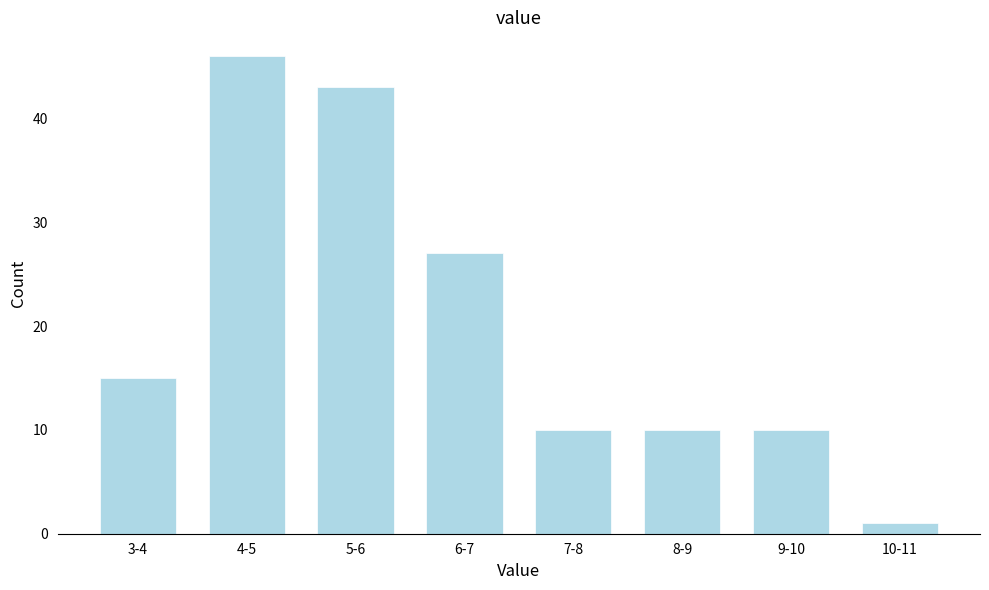

Reading left to right, what are all the values shown in this chart?

3-4=15	4-5=46	5-6=43	6-7=27	7-8=10	8-9=10	9-10=10	10-11=1